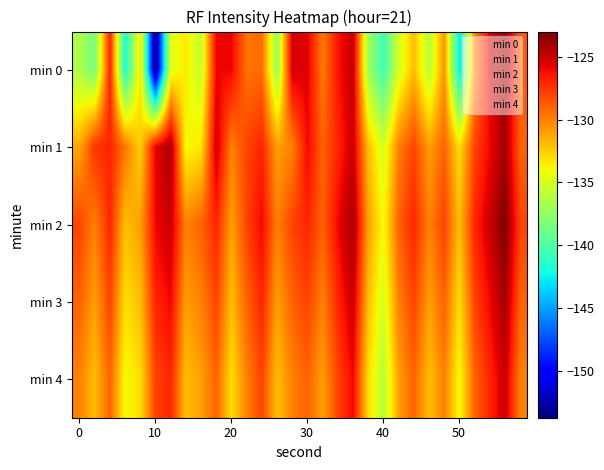

Reading left to right, list all the values displayed in this chart.

min 0: -136.5	-138.5	-126.8	-142.0	-133.1	-153.7	-134.6	-133.4	-135.7	-126.0	-126.0	-129.5	-129.3	-137.3	-125.2	-125.7	-129.8	-126.4	-124.9	-137.0	-140.6	-135.0	-131.9	-136.0	-130.6	-142.9	-130.2	-125.5	-123.8	-128.7
min 1: -131.2	-127.5	-126.9	-129.6	-132.6	-125.8	-124.1	-134.0	-133.2	-125.0	-130.0	-128.0	-127.0	-131.0	-130.0	-126.0	-129.0	-127.0	-125.0	-132.0	-135.0	-130.0	-128.0	-131.0	-129.0	-133.0	-128.0	-126.0	-124.0	-129.0
min 2: -128.0	-130.0	-127.0	-132.0	-131.0	-126.0	-125.0	-130.0	-129.0	-127.0	-131.0	-128.0	-126.0	-130.0	-128.0	-127.0	-129.0	-126.0	-124.0	-131.0	-134.0	-129.0	-127.0	-130.0	-128.0	-132.0	-127.0	-125.0	-123.0	-128.0
min 3: -129.0	-131.0	-128.0	-133.0	-132.0	-127.0	-126.0	-131.0	-130.0	-128.0	-132.0	-129.0	-127.0	-131.0	-129.0	-128.0	-130.0	-127.0	-125.0	-132.0	-135.0	-130.0	-128.0	-131.0	-129.0	-133.0	-128.0	-126.0	-124.0	-129.0
min 4: -130.0	-132.0	-129.0	-134.0	-133.0	-128.0	-127.0	-132.0	-131.0	-129.0	-133.0	-130.0	-128.0	-132.0	-130.0	-129.0	-131.0	-128.0	-126.0	-133.0	-136.0	-131.0	-129.0	-132.0	-130.0	-134.0	-129.0	-127.0	-125.0	-130.0